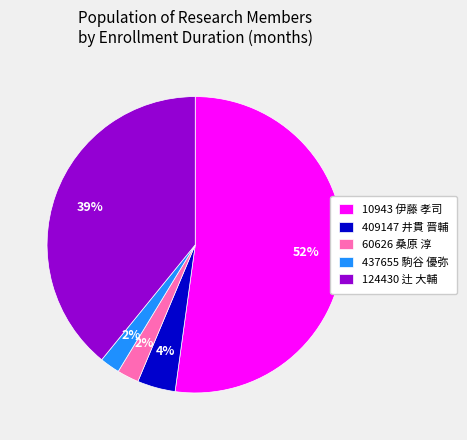

How many slices are in this pie chart?

5